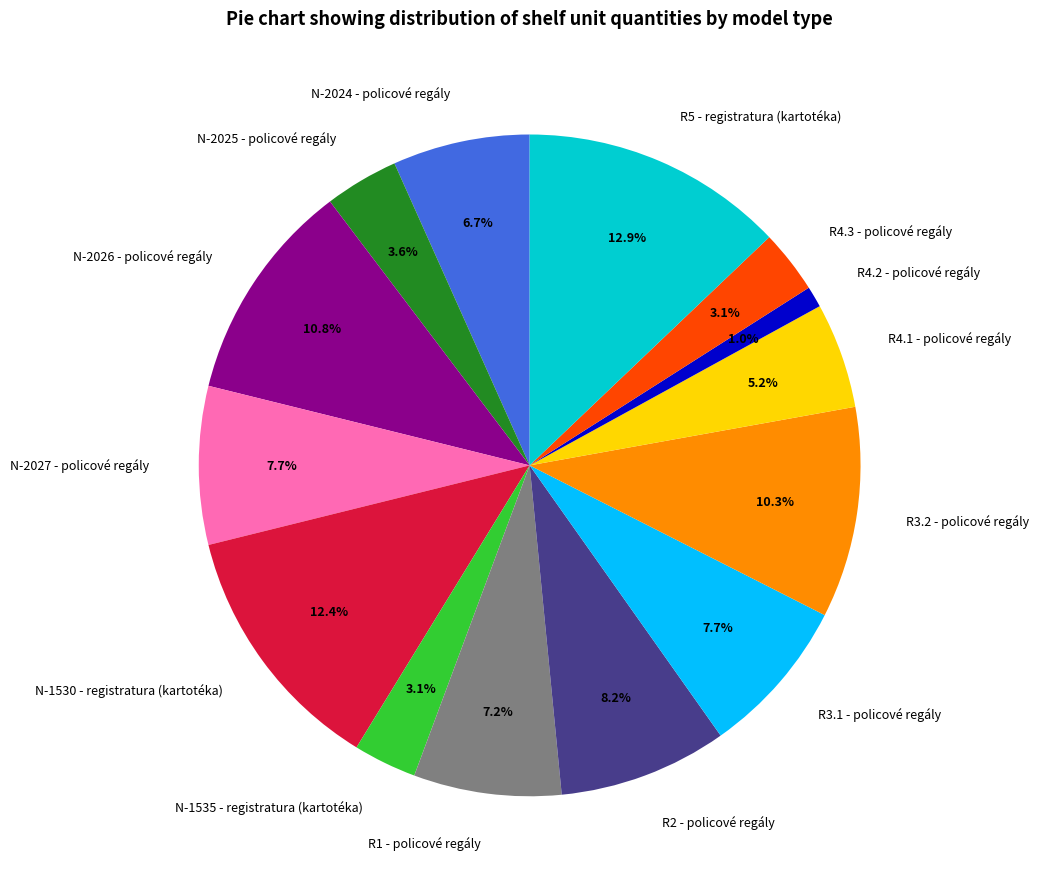

Does R5 - registratura (kartotéka) represent more than half of the total?

No